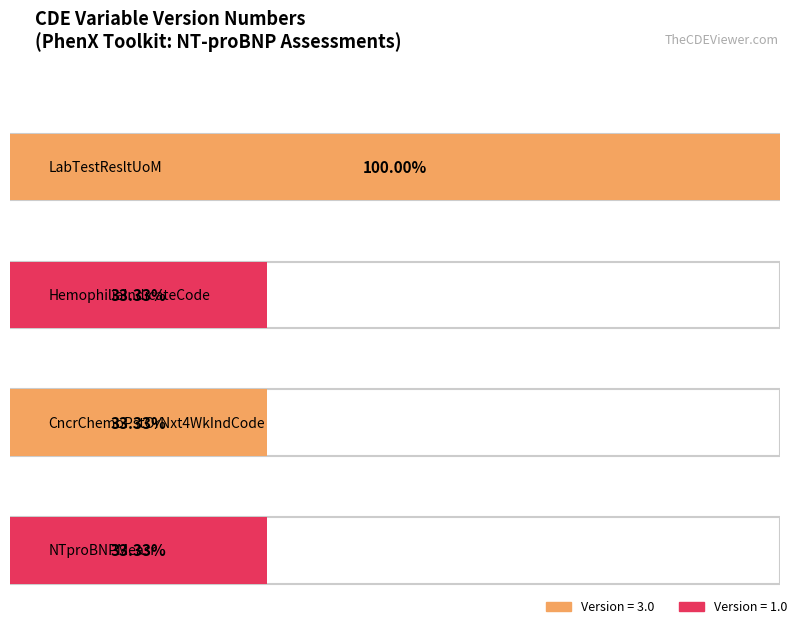

Between NTproBNPMeasr and LabTestResltUoM, which is larger?

LabTestResltUoM